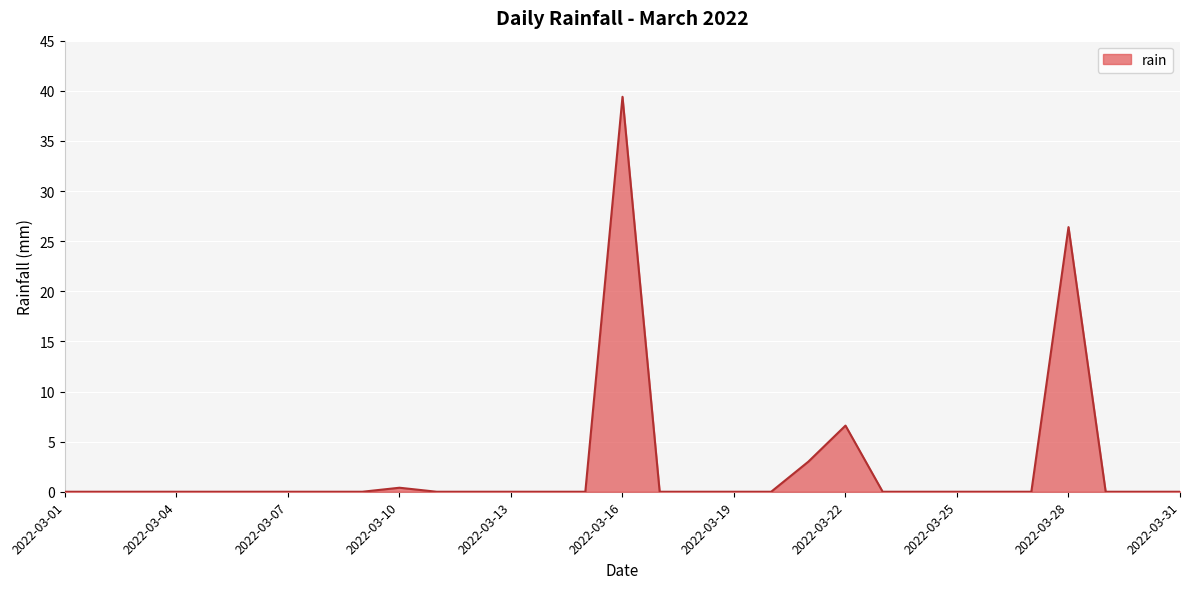

What is the maximum value shown in the chart?

39.4